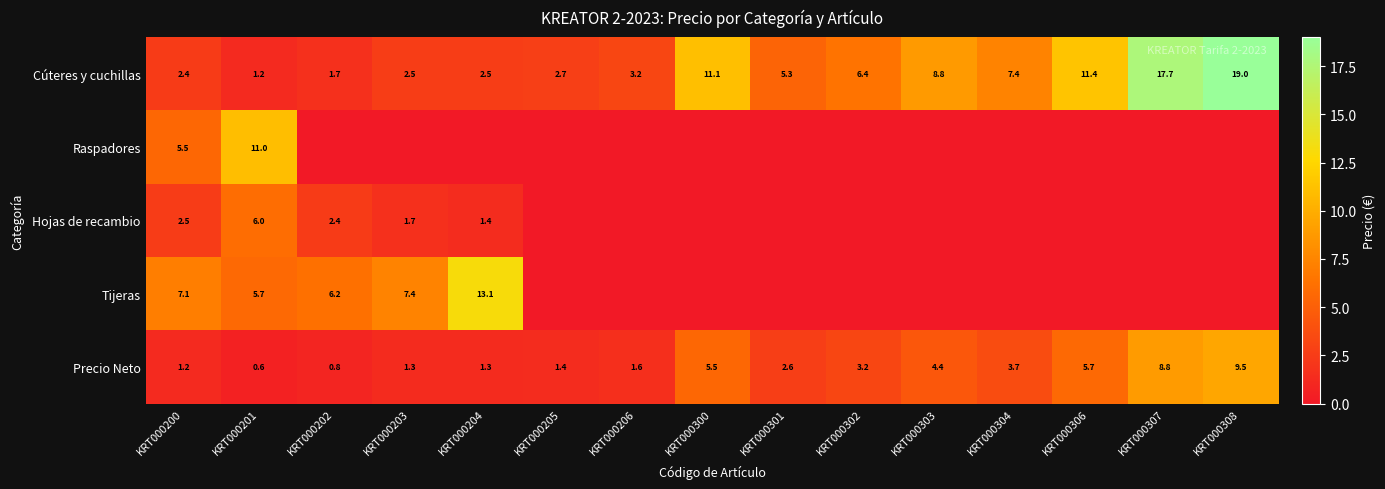

Is it true that Precio Neto equals 3.2 at KRT000302?

True